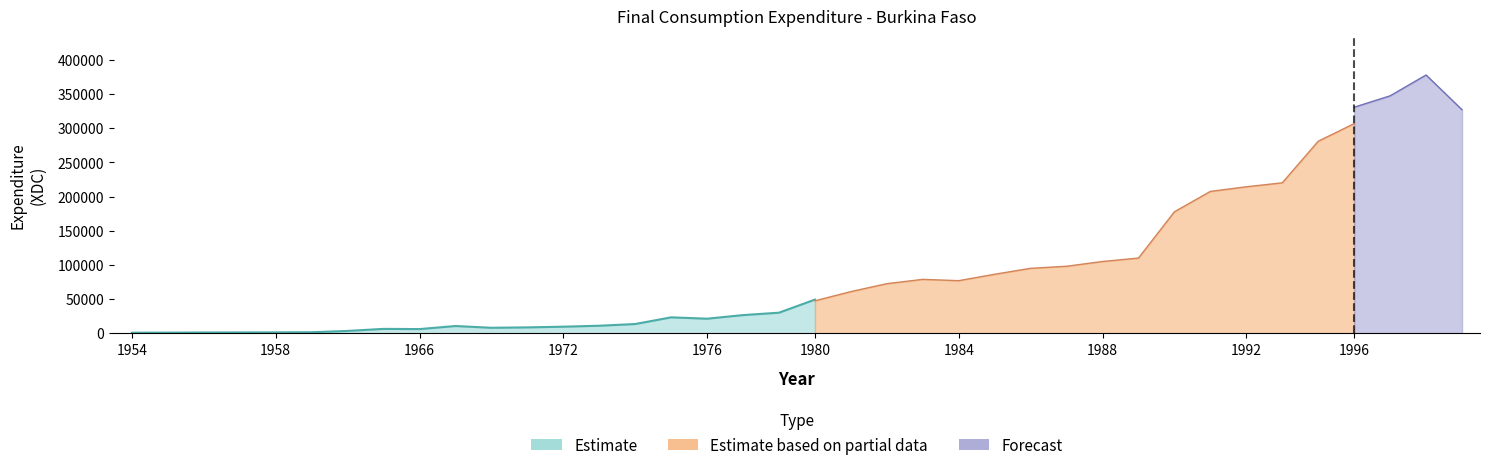

Does the chart display data point markers on the line(s)?

No